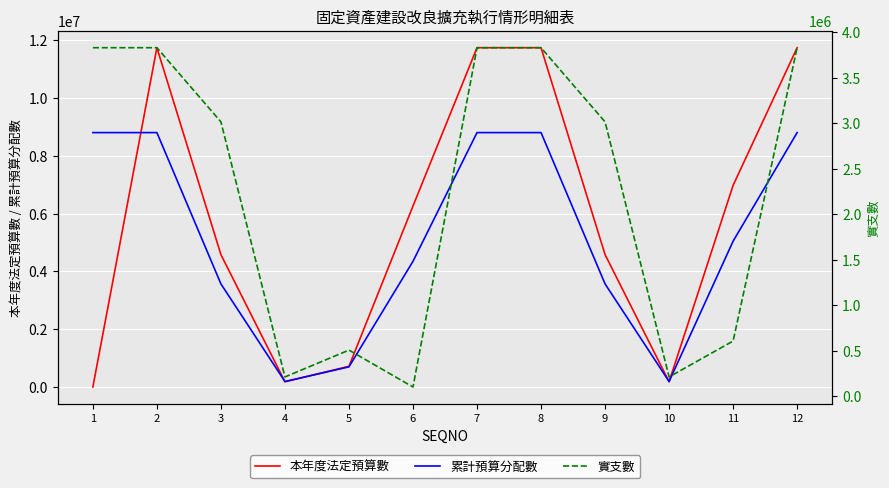

In 實支數, how many points are lower than both neighbors (excluding endpoints)?

3